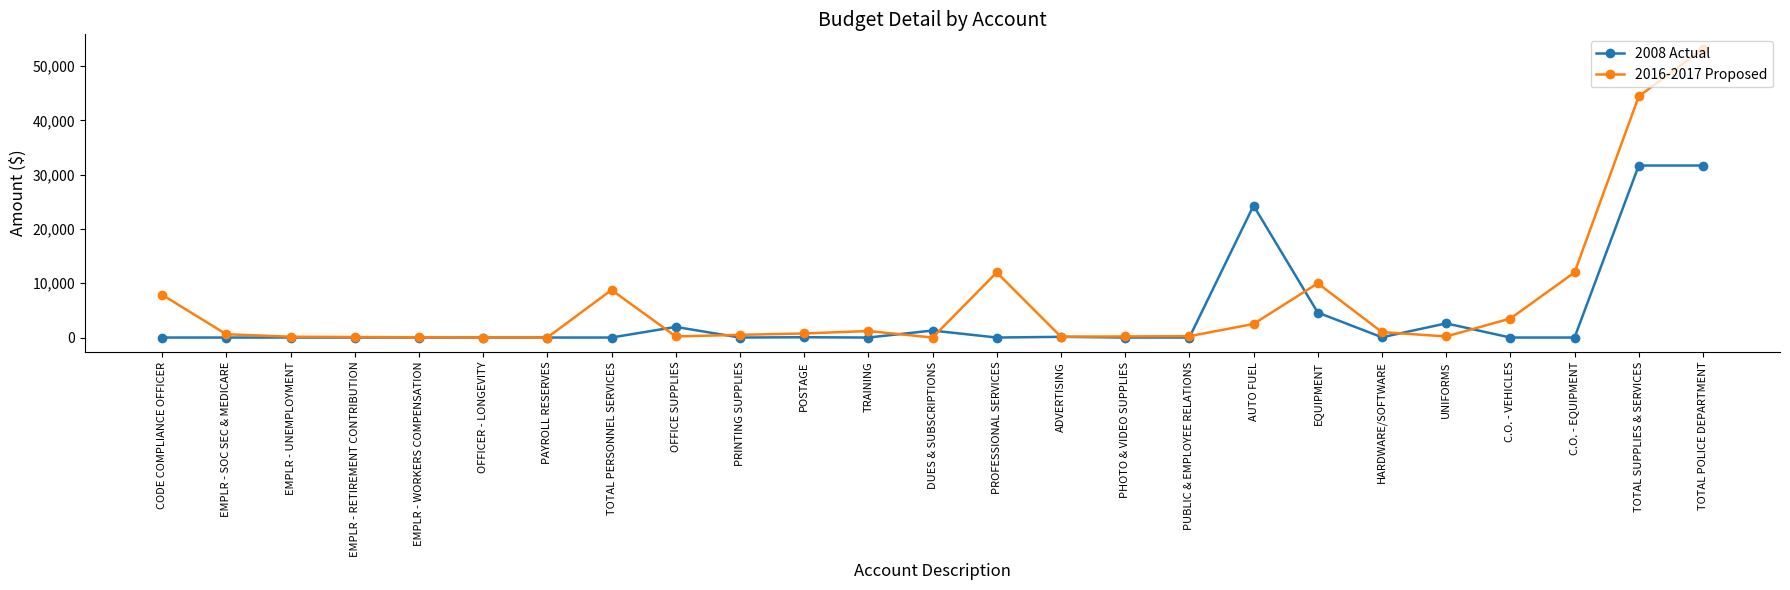

What is the greatest value displayed?

53219.4